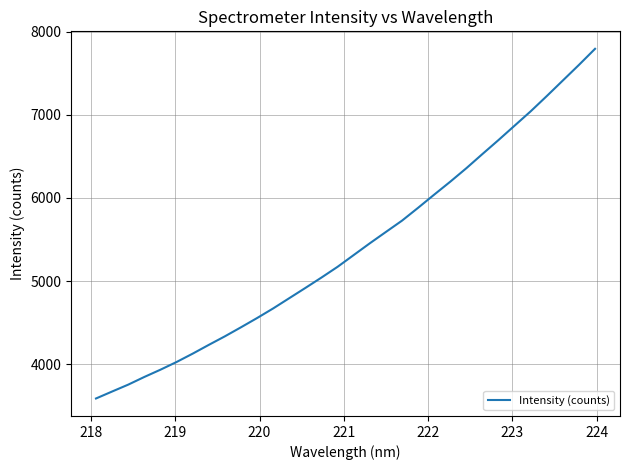

What is the difference between the maximum and minimum values?

4209.8